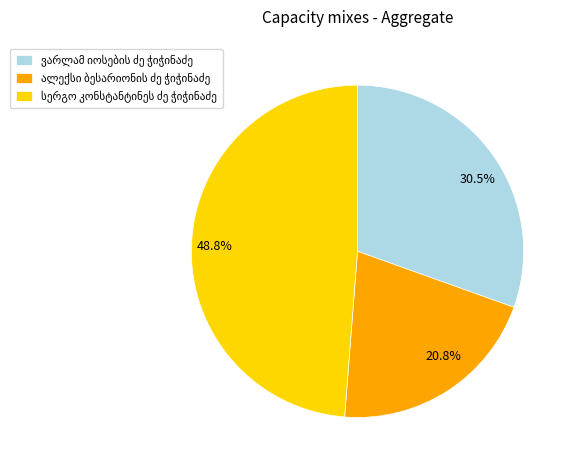

Approximately how many times larger is the value at 20.8% compared to 30.5%?

0.7